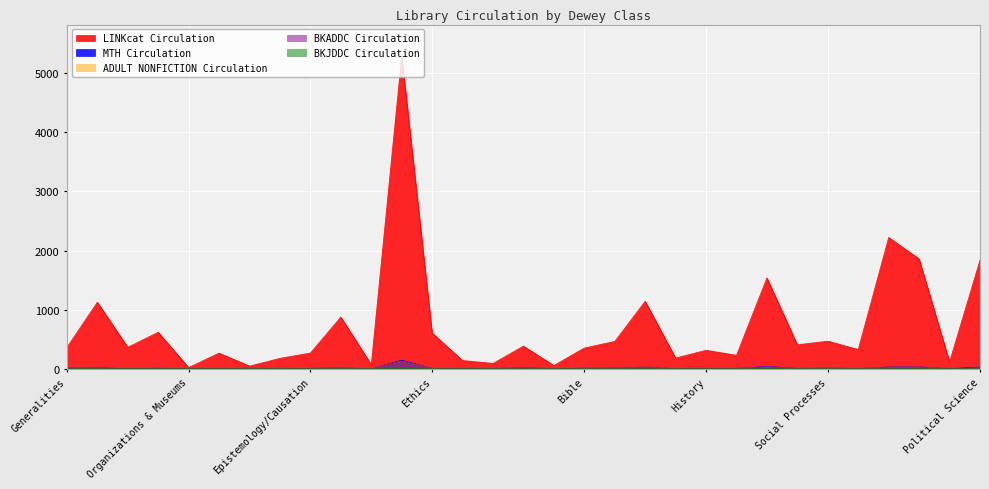

Where is the first local maximum for MTH Circulation?

Computers